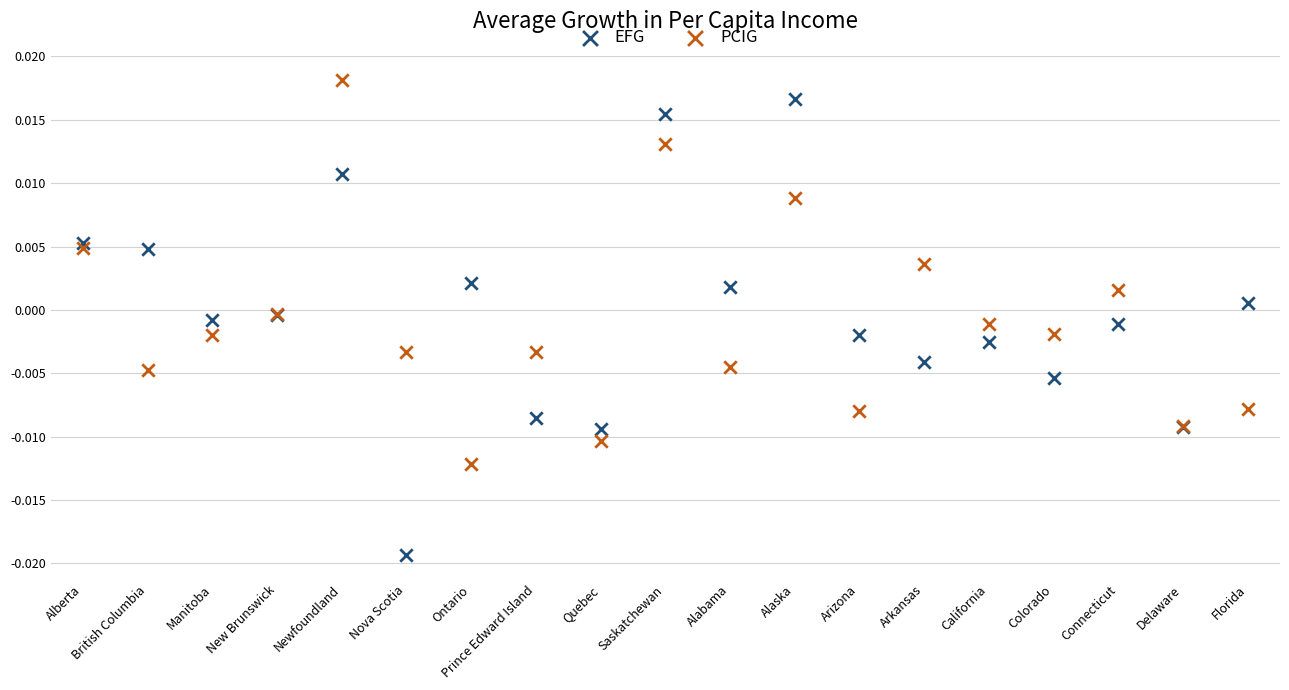

Which series contains the highest Y value?

PCIG